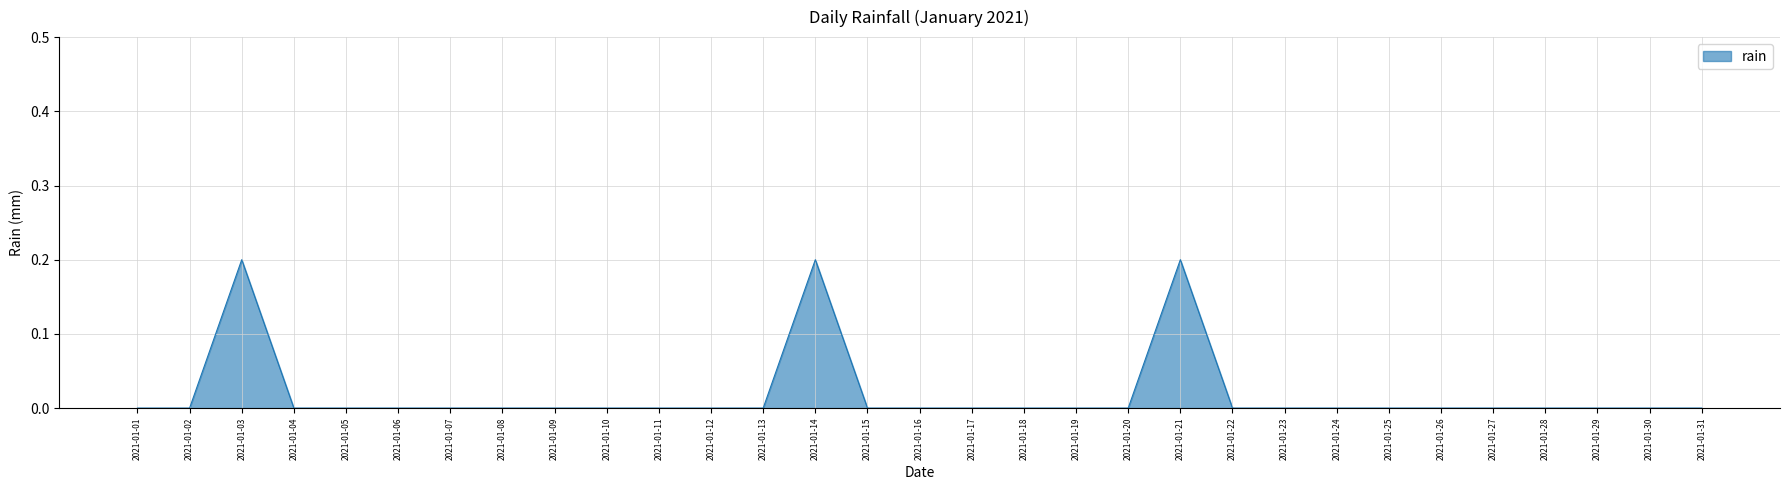

The chart shows a value of 0.0 at 2021-01-29. True or false?

True